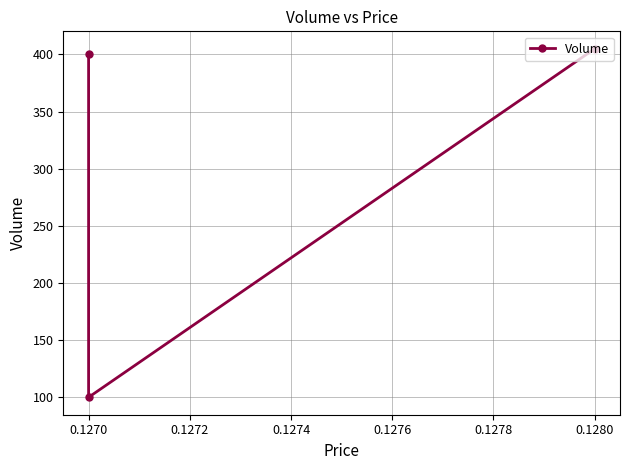

What is the maximum value shown in the chart?

405